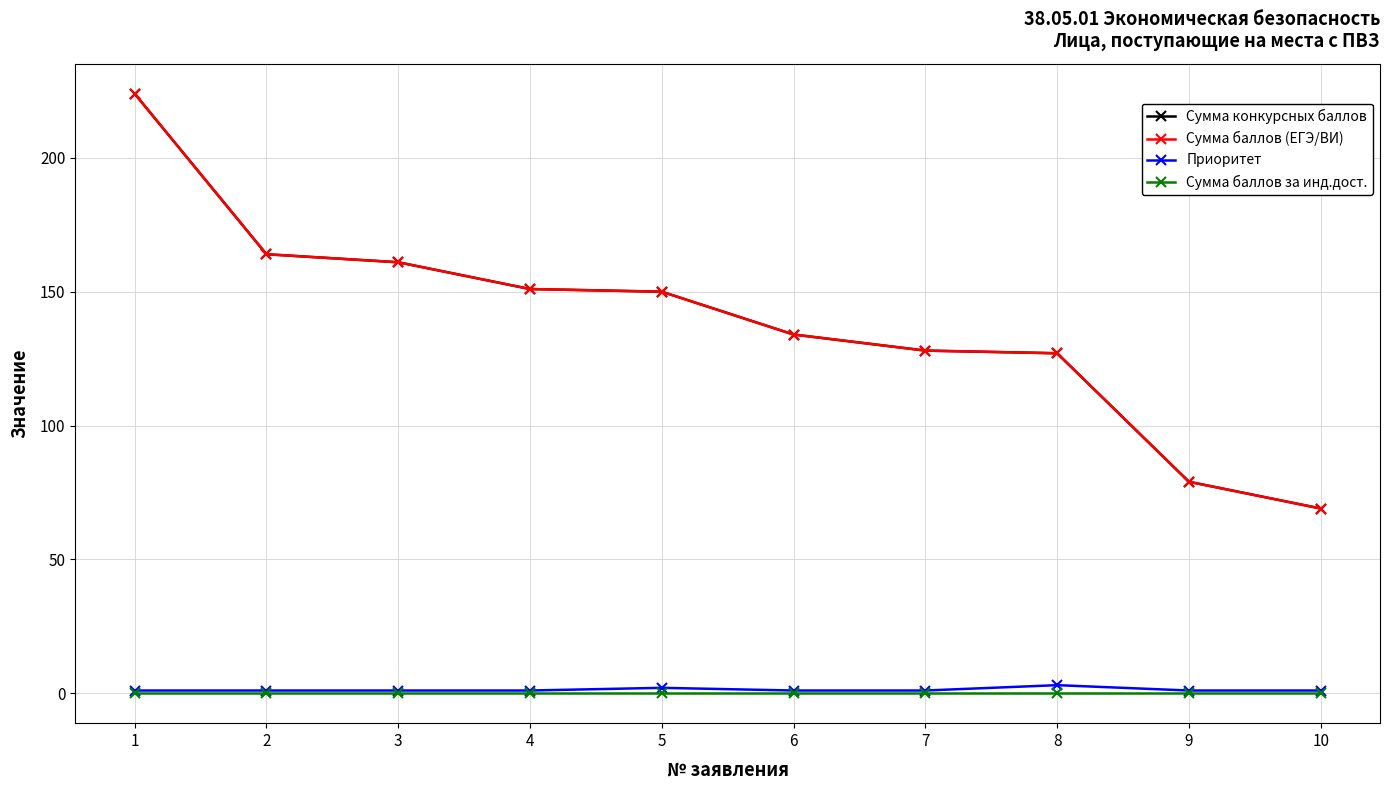

What is the value of the Сумма конкурсных баллов point at the 6th from the left?

134